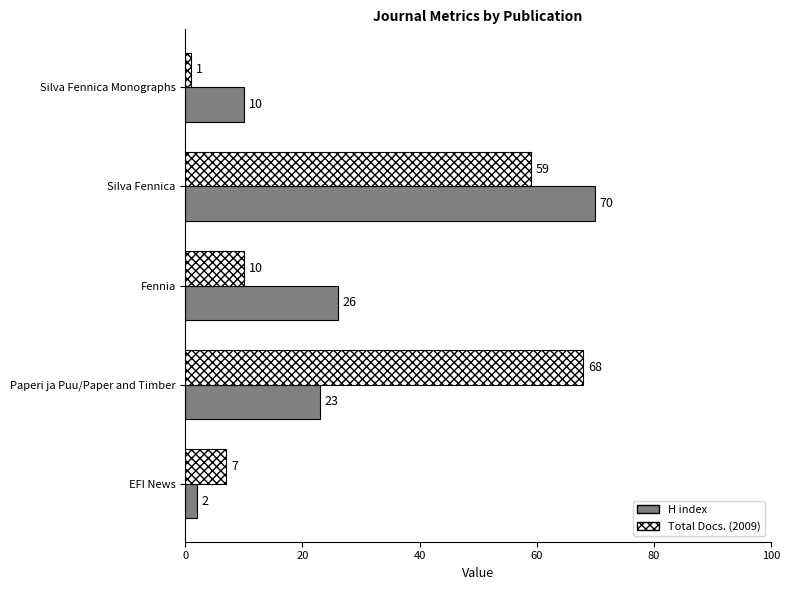

What is the sum of all Total Docs. (2009) values?

145